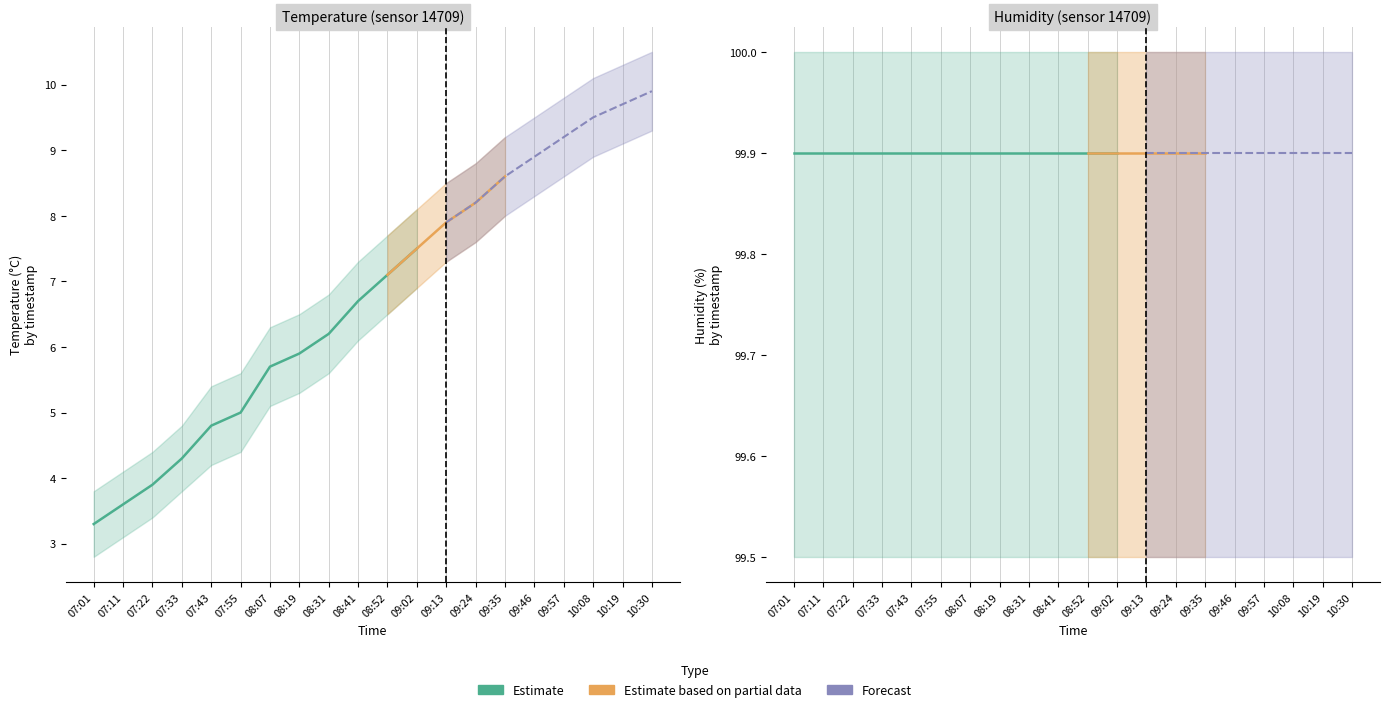

Reading left to right, list all the values displayed in this chart.

temperature: 07:01=3.3	07:11=3.6	07:22=3.9	07:33=4.3	07:43=4.8	07:55=5.0	08:07=5.7	08:19=5.9	08:31=6.2	08:41=6.7	08:52=7.1	09:02=7.5	09:13=7.9	09:24=8.2	09:35=8.6	09:46=8.9	09:57=9.2	10:08=9.5	10:19=9.7	10:30=9.9
humidity: 07:01=99.9	07:11=99.9	07:22=99.9	07:33=99.9	07:43=99.9	07:55=99.9	08:07=99.9	08:19=99.9	08:31=99.9	08:41=99.9	08:52=99.9	09:02=99.9	09:13=99.9	09:24=99.9	09:35=99.9	09:46=99.9	09:57=99.9	10:08=99.9	10:19=99.9	10:30=99.9